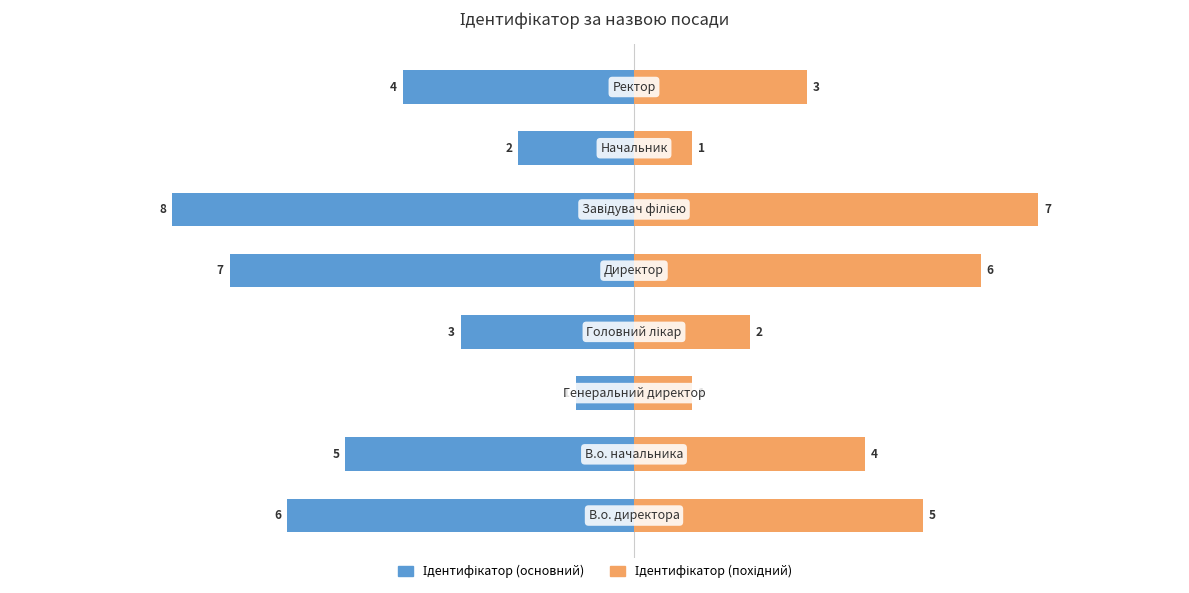

Is the value of Ідентифікатор (похідний) at 6 greater than the value of Ідентифікатор (основний) at 4?

Yes